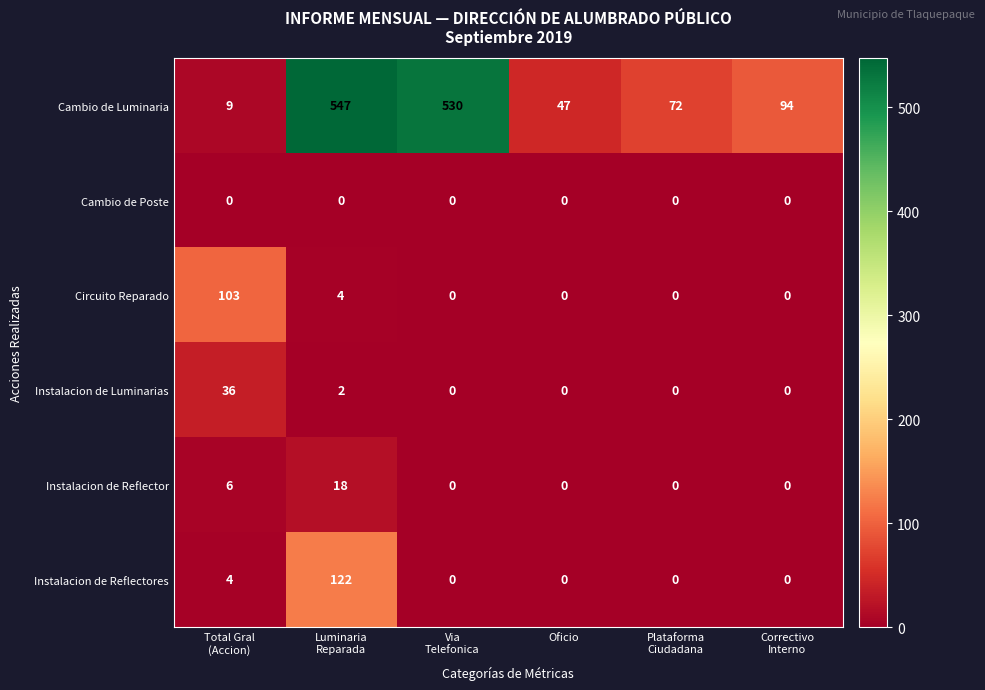

Which series has the largest total across all categories?

Cambio de Luminaria